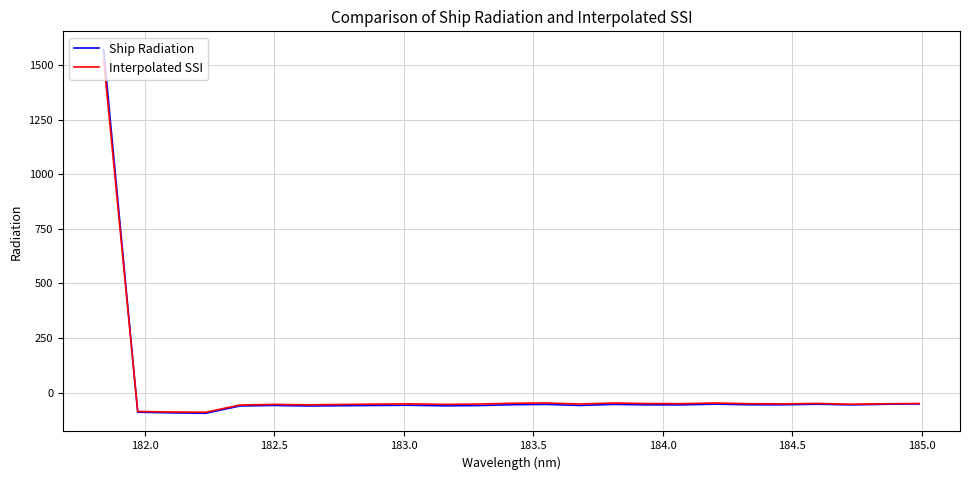

What is the minimum value for Interpolated SSI?

-90.4